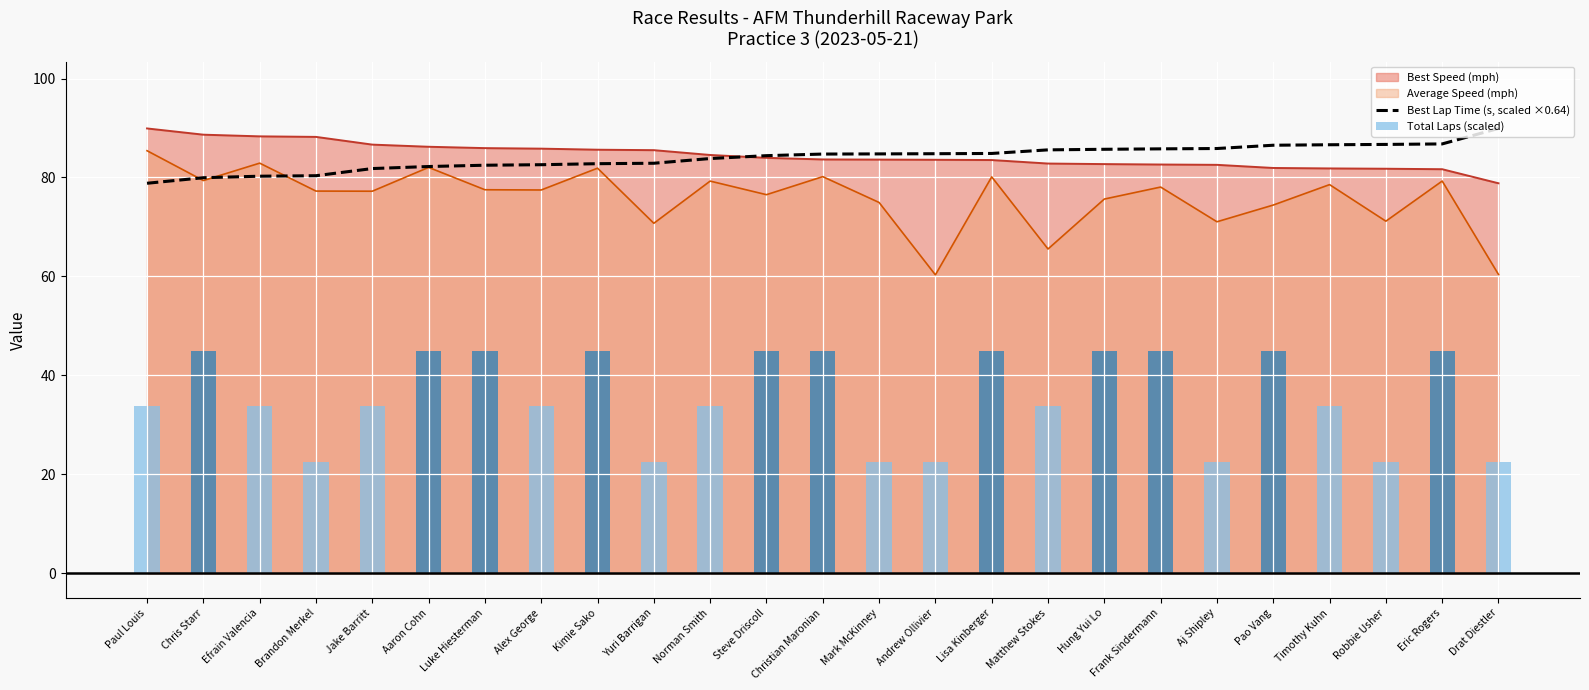

What value does the Best Lap Time (s, scaled ×0.64) series have at Robbie Usher?

86.7